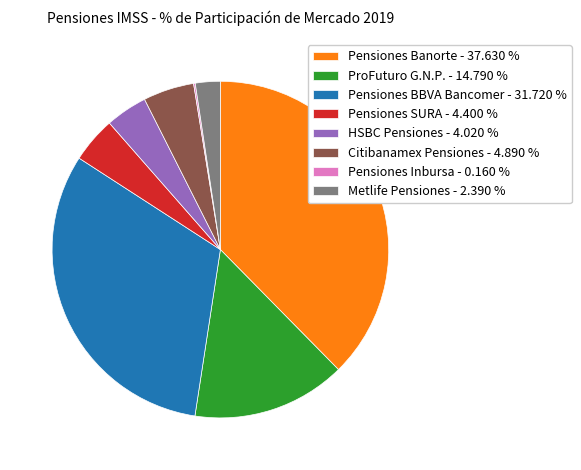

Approximately how many times larger is the value at Citibanamex Pensiones compared to Metlife Pensiones?

2.0